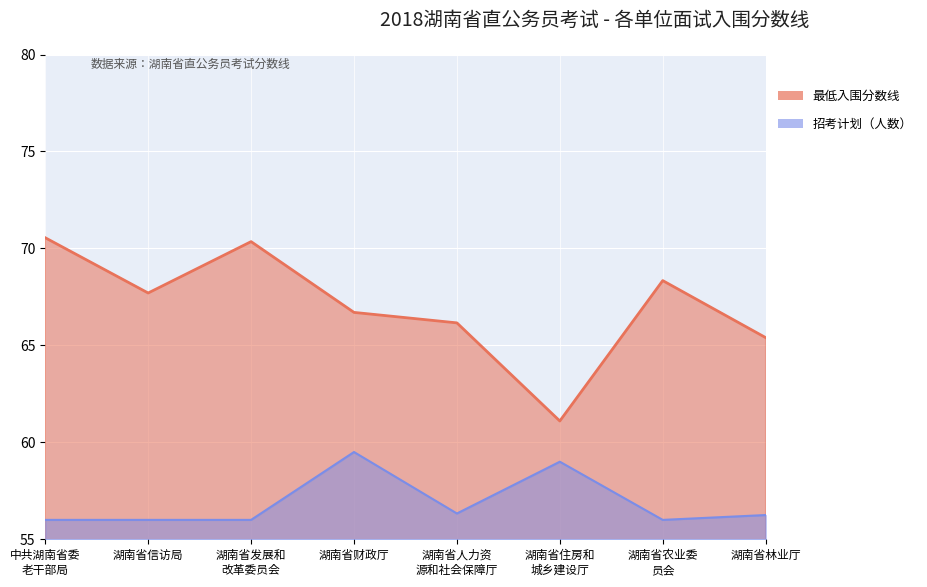

Which series has the largest range (max minus min)?

最低入围分数线